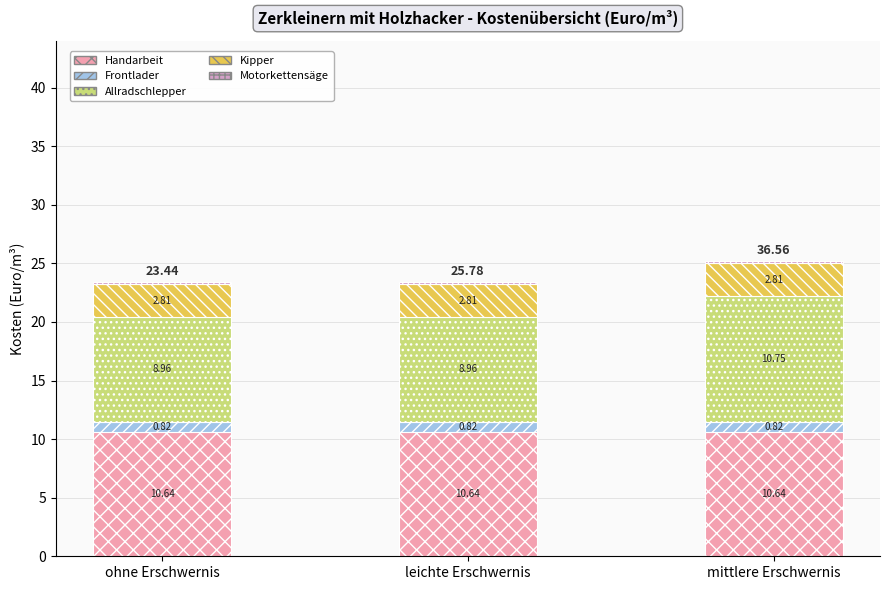

What is the total value across all series at mittlere Erschwernis?

25.2